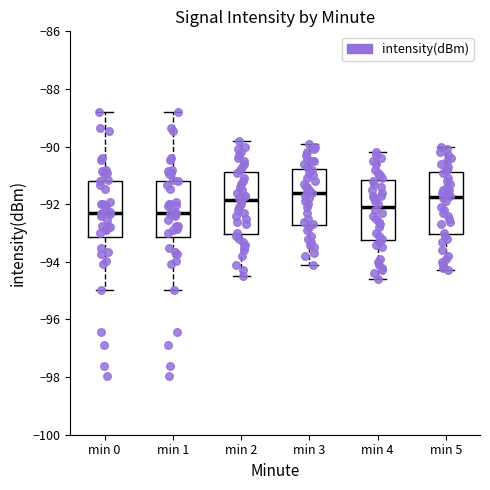

Where is the lower edge of the box for min 5 on the y-axis? The values are not printed on the chart, so give them approximately, as read against the axis.

-93.0